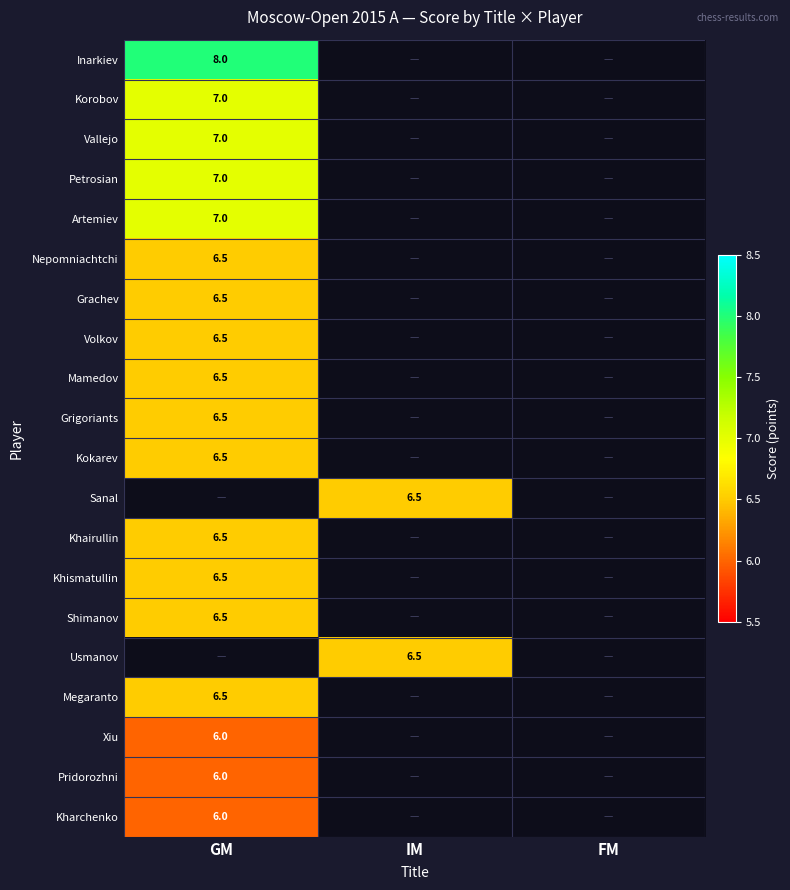

True or false: Usmanov has a value of 9.6 at IM.

False